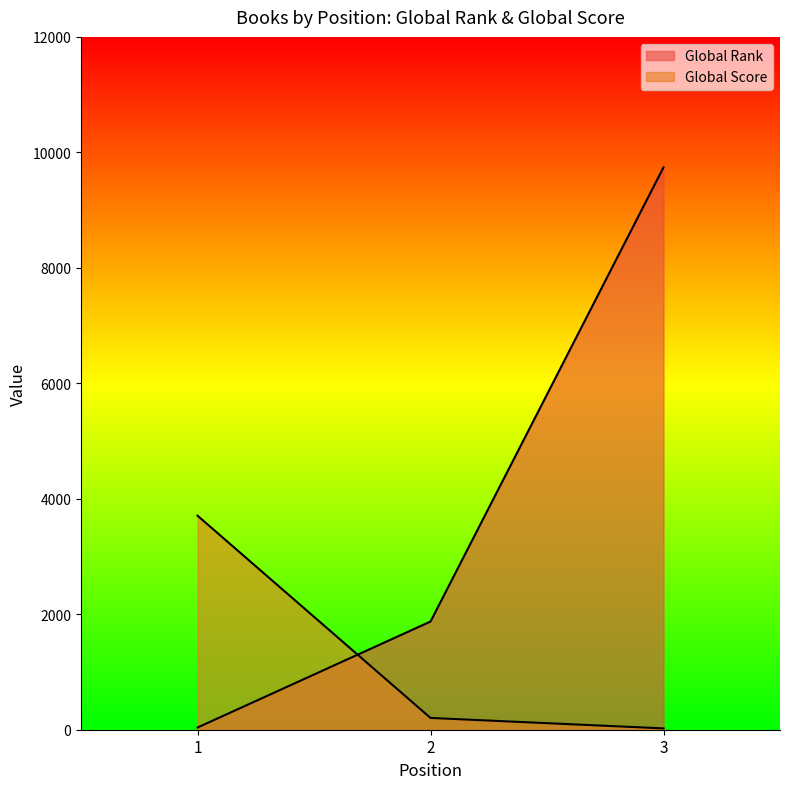

Does the chart display data point markers on the line(s)?

No